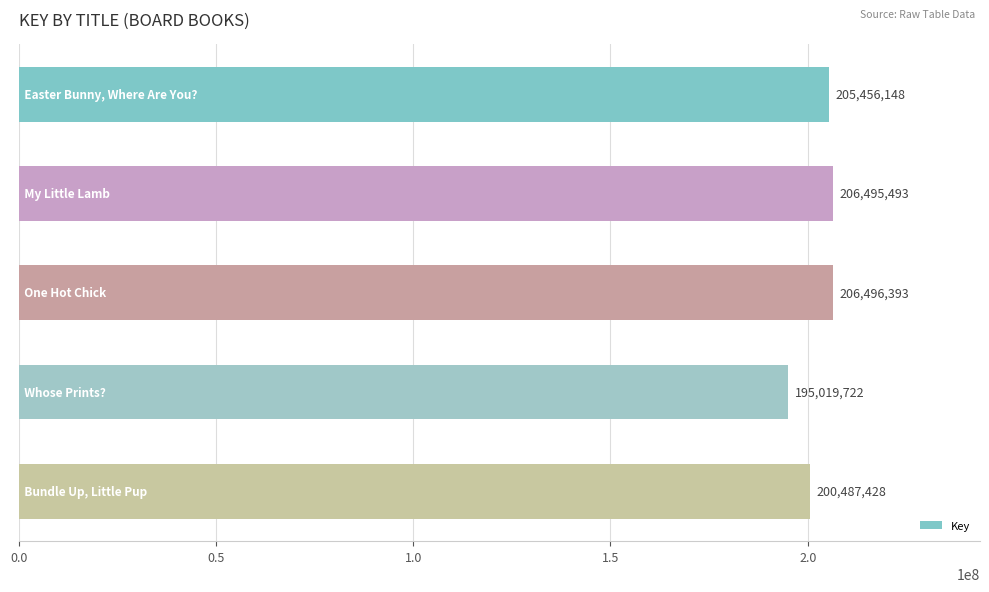

What is the greatest value displayed?

206496393